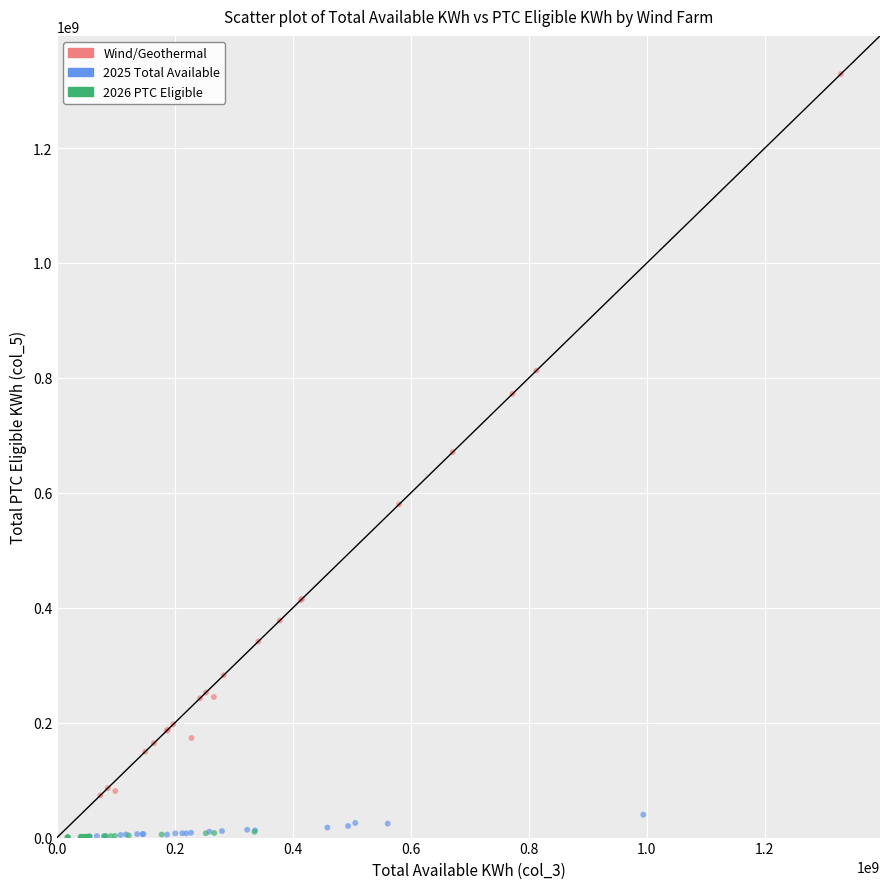

Which series reaches the maximum Y coordinate?

Wind/Geothermal